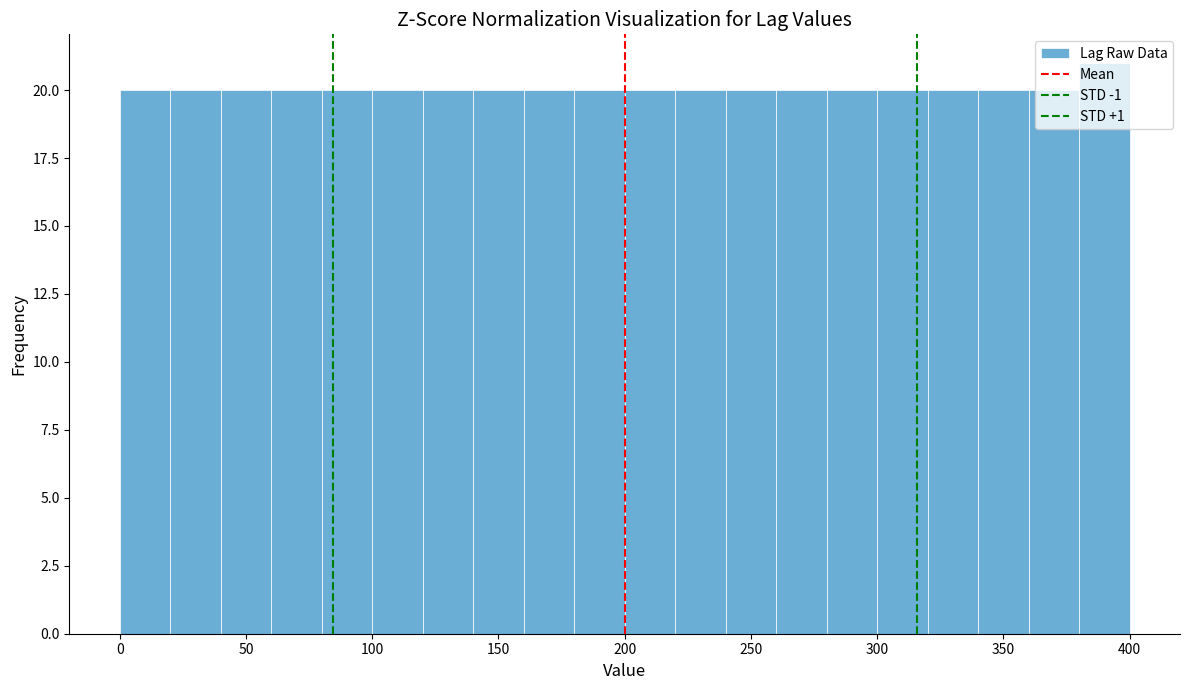

Reading left to right, transcribe this chart: for each bar, give the range it covers on the x-axis and its height. The values are not printed on the chart, so give them approximately, as read against the axis.

0 to 20: 20
20 to 40: 20
40 to 60: 20
60 to 80: 20
80 to 100: 20
100 to 120: 20
120 to 140: 20
140 to 160: 20
160 to 180: 20
180 to 200: 20
200 to 220: 20
220 to 240: 20
240 to 260: 20
260 to 280: 20
280 to 300: 20
300 to 320: 20
320 to 340: 20
340 to 360: 20
360 to 380: 20
380 to 400: 21